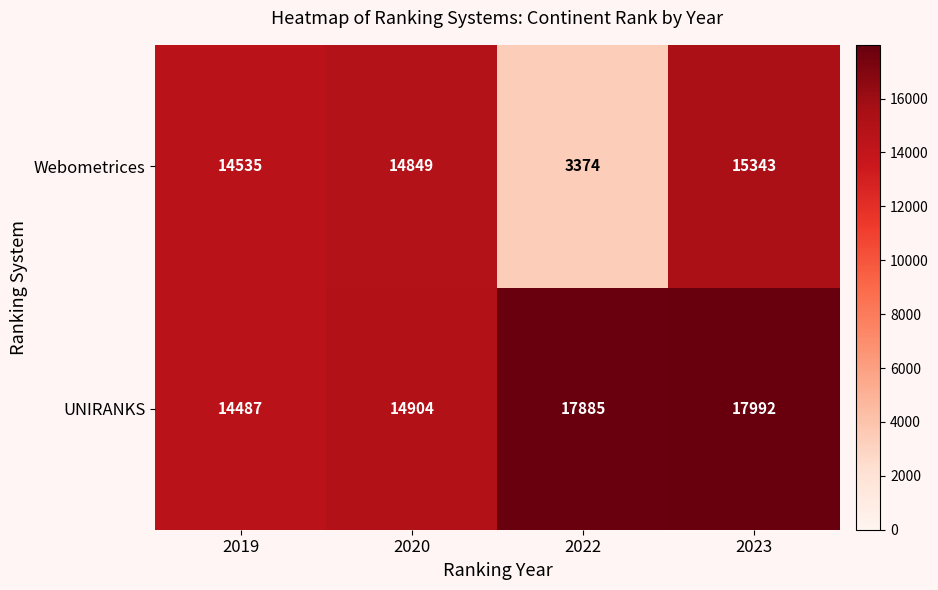

Is it true that UNIRANKS equals 14487 at 2019?

True